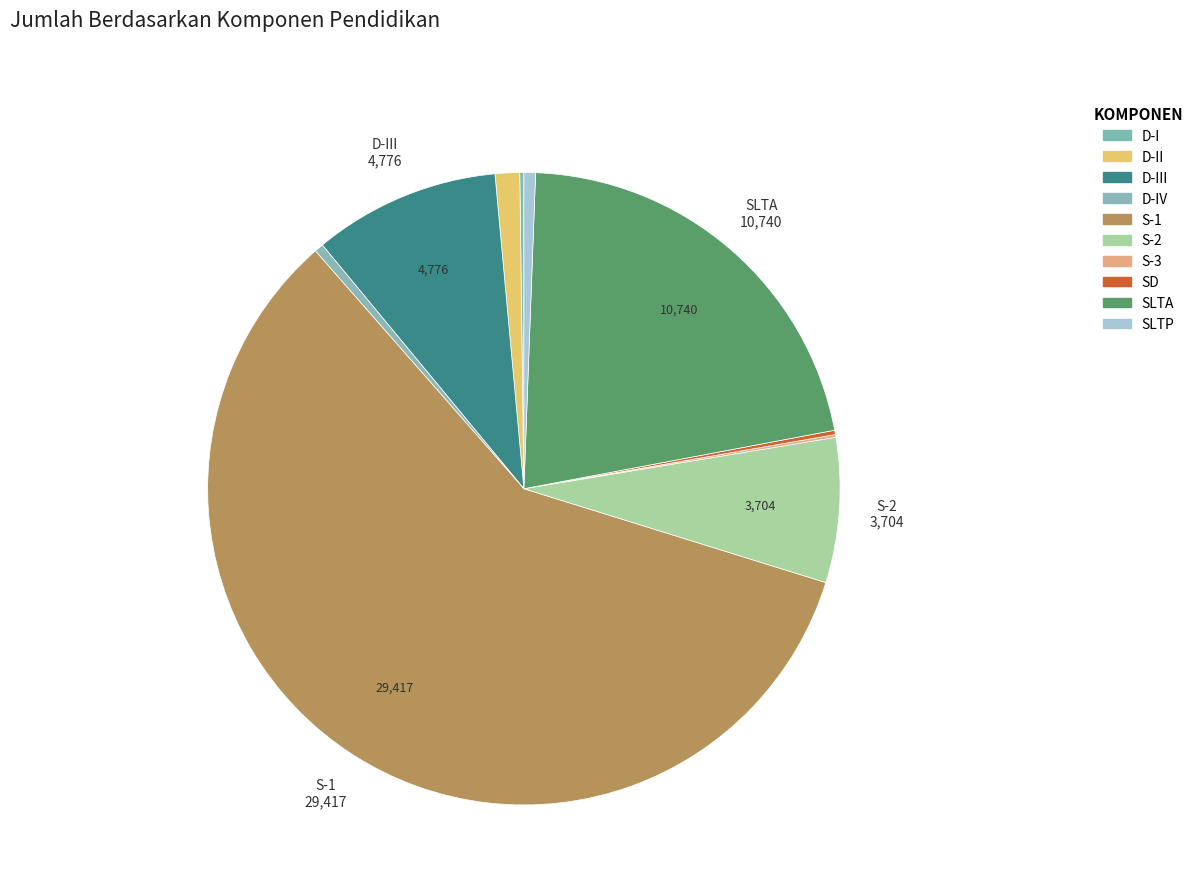

Rank the categories by value from highest to lowest.

S-1, SLTA, D-III, S-2, D-II, SLTP, D-IV, SD, D-I, S-3